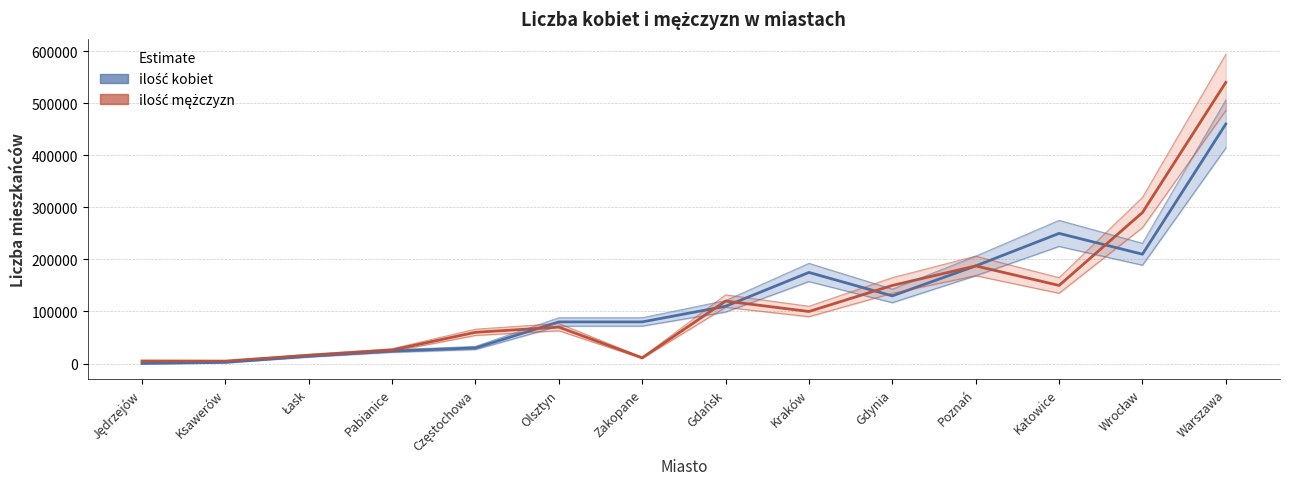

What is the label of the 1st point from the left?

Jędrzejów